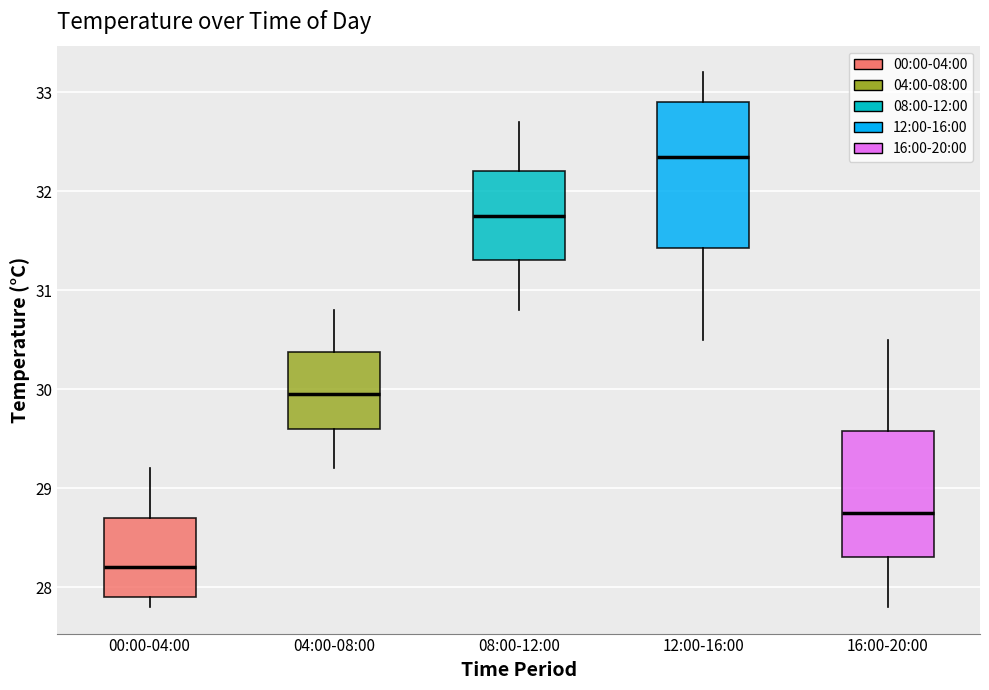

Which box has the lowest median line?

00:00-04:00